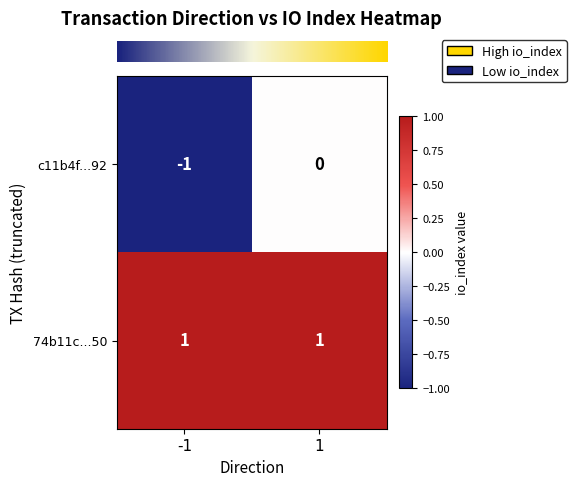

Reading right to left, extract all data points from this chart.

c11b4f...92: 0	-1
74b11c...50: 1	1